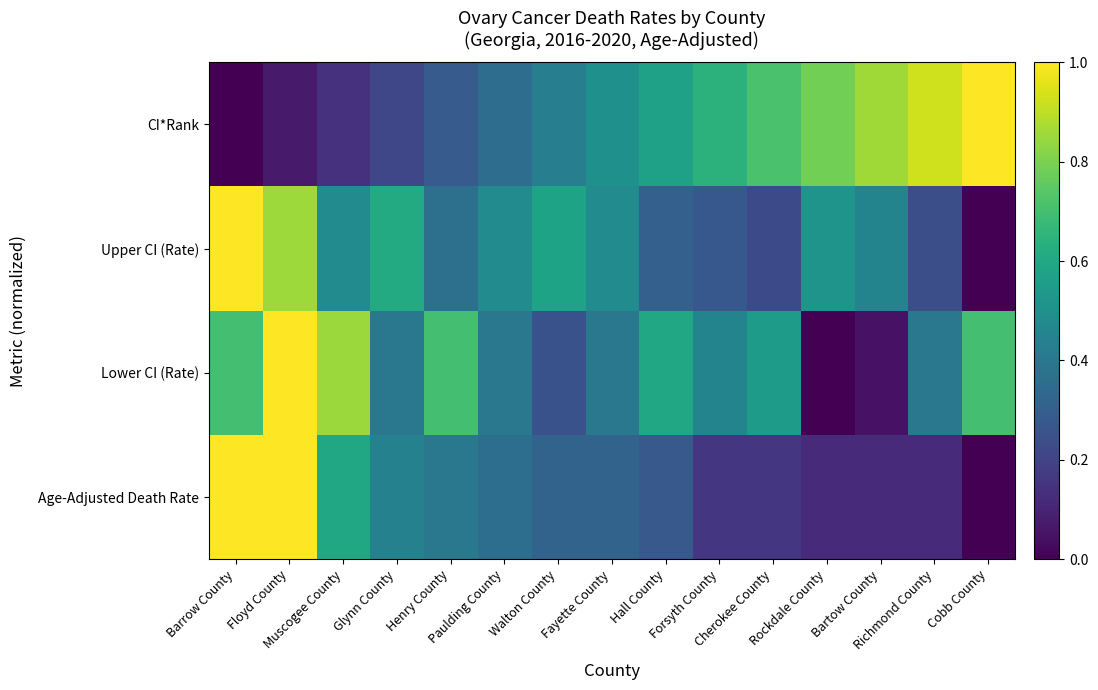

At how many categories does at least one series exceed 0?

15